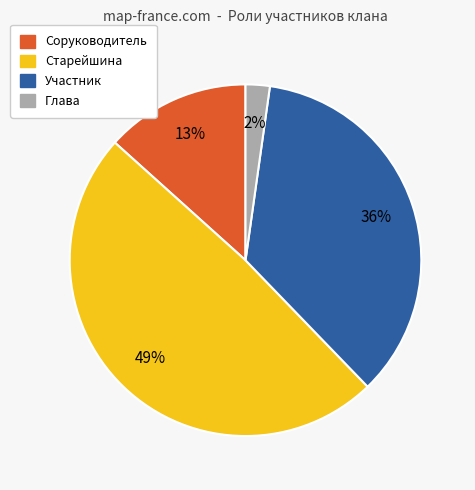

Is there a majority slice in this chart?

No